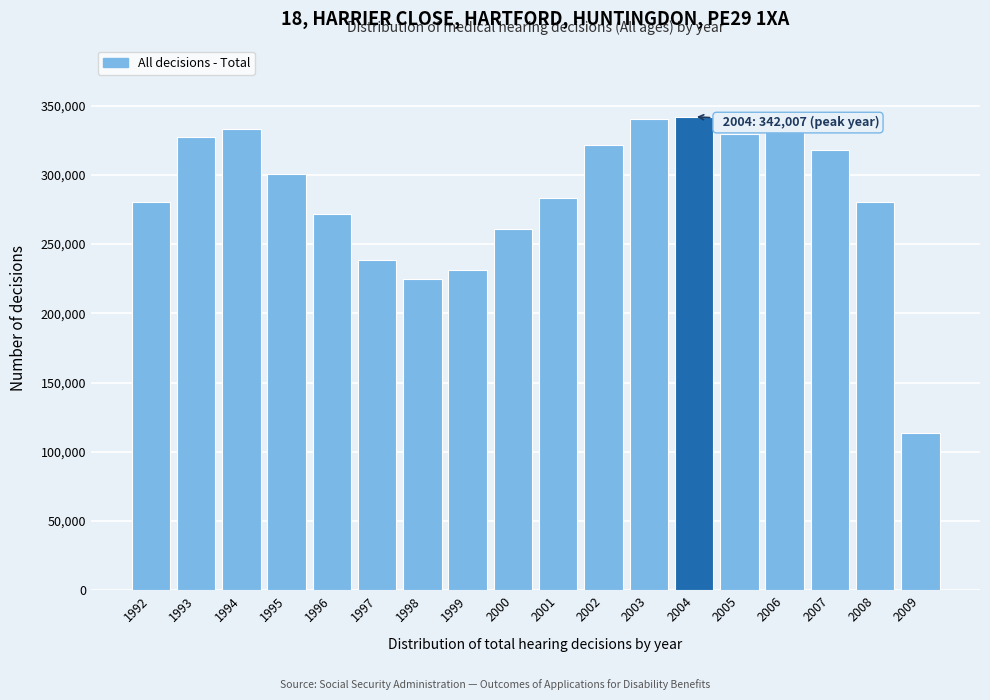

Read the value at 1992, to the nearest 50.

280750